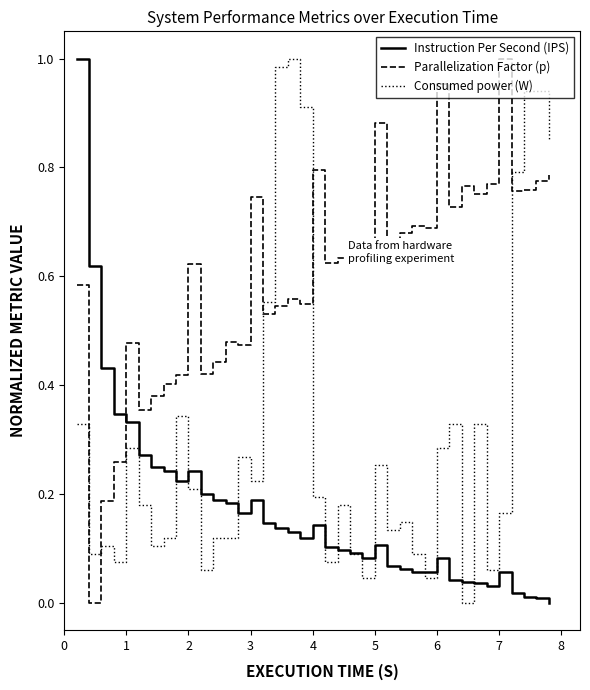

Which series has the largest total across all categories?

Parallelization Factor (p)